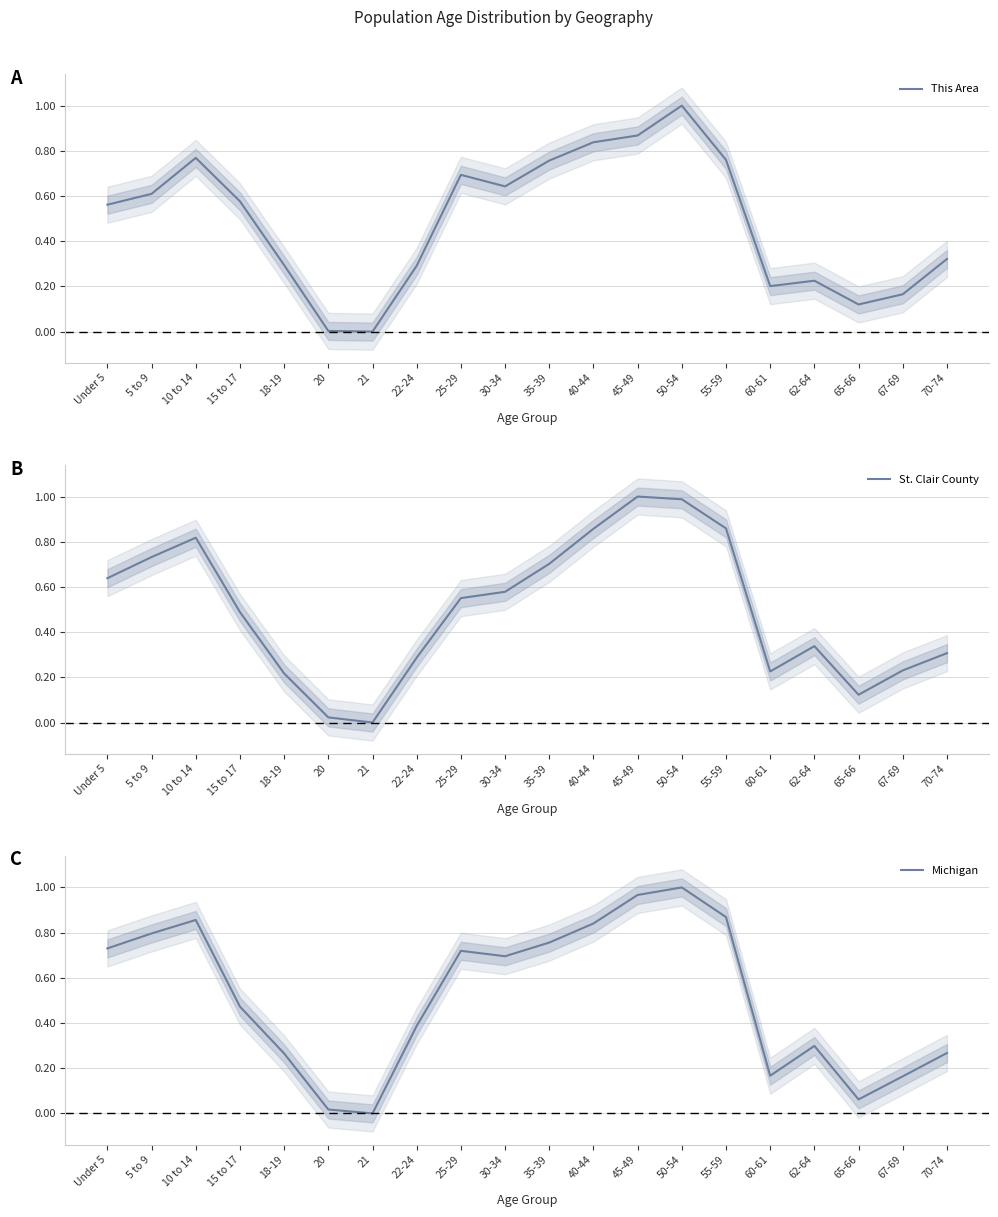

True or false: Michigan has more than 0 interior local peaks.

True